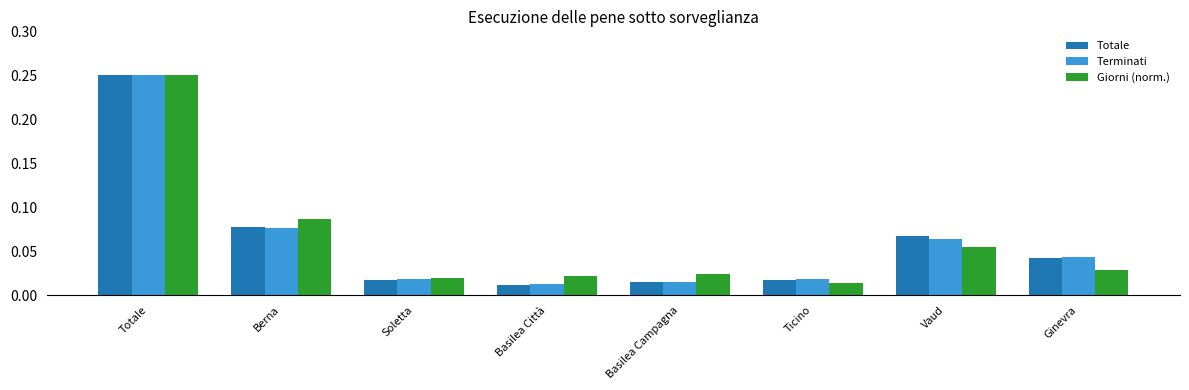

How many bars are there in each group?

3